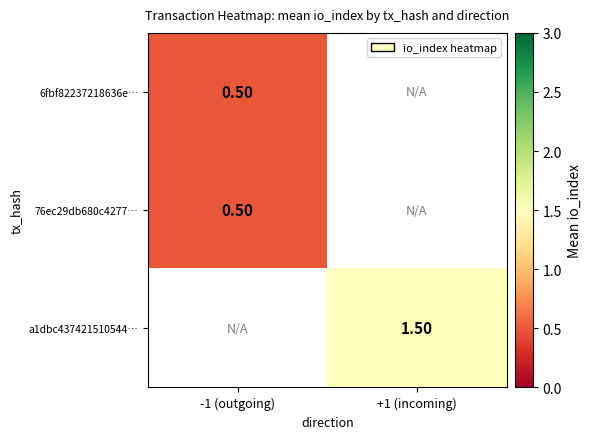

Is the value of a1dbc437421510544… at +1 (incoming) greater than the value of 76ec29db680c4277… at -1 (outgoing)?

Yes